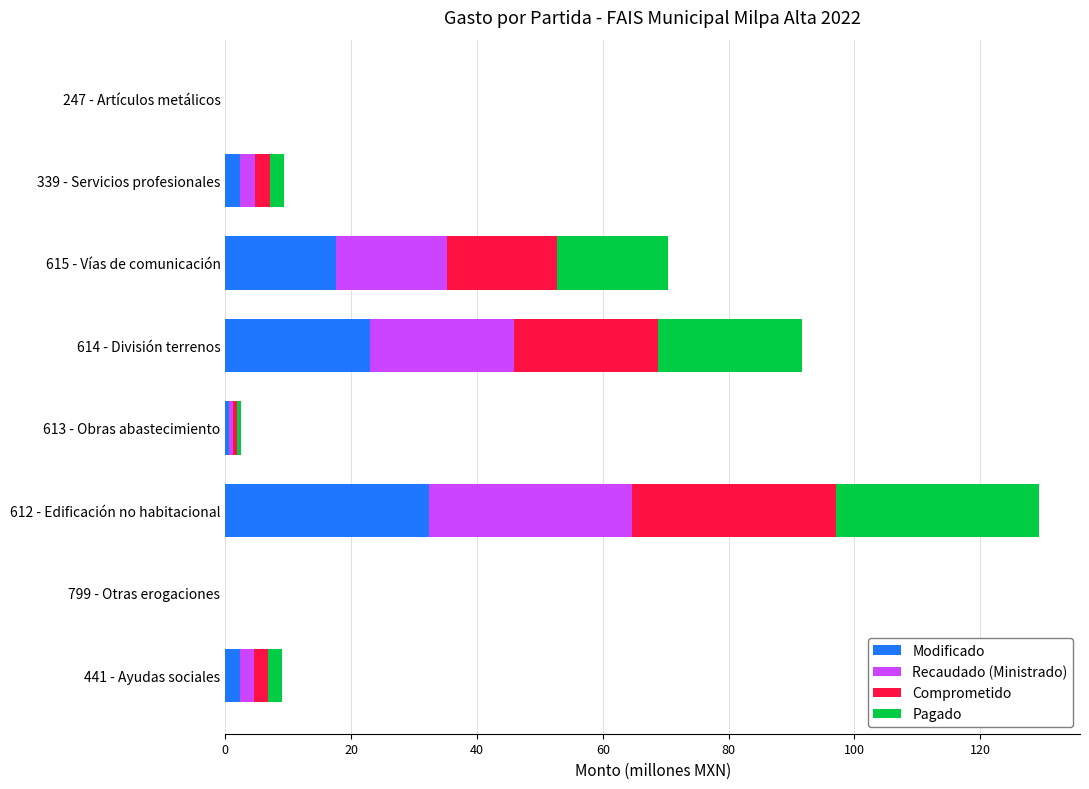

What is the total value across all series at 615 - Vías de comunicación?

70.4